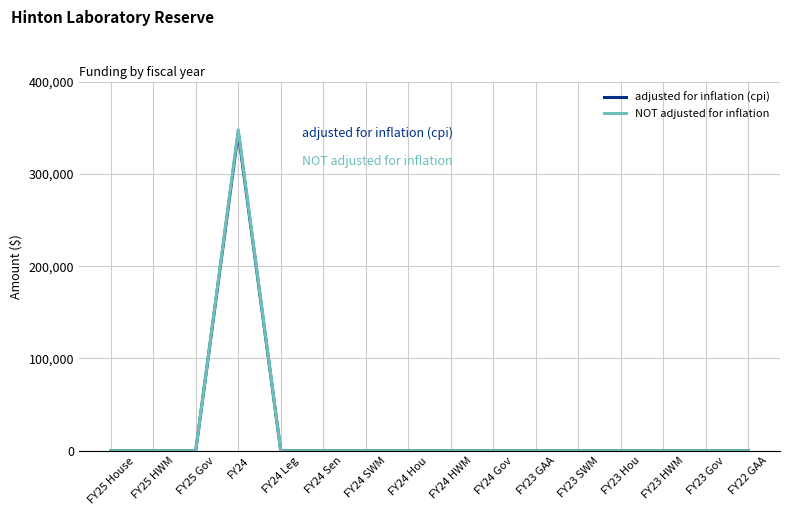

What is the difference between the maximum and minimum values in the adjusted for inflation (cpi) series?

344843